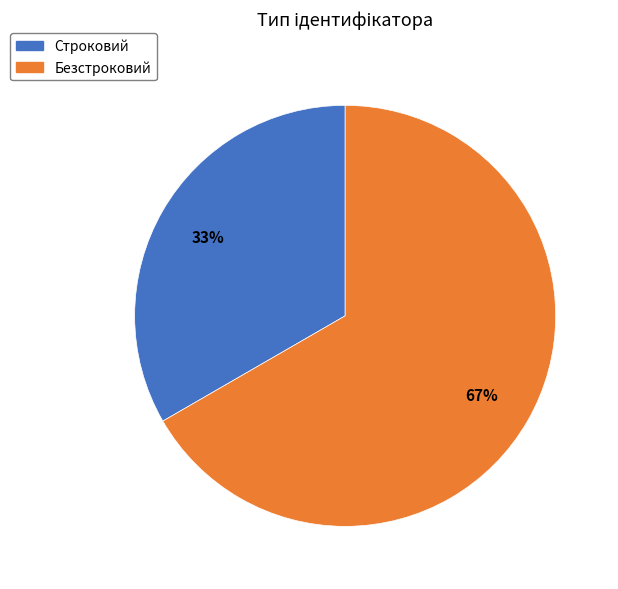

Rank the categories by value from highest to lowest.

Безстроковий, Строковий